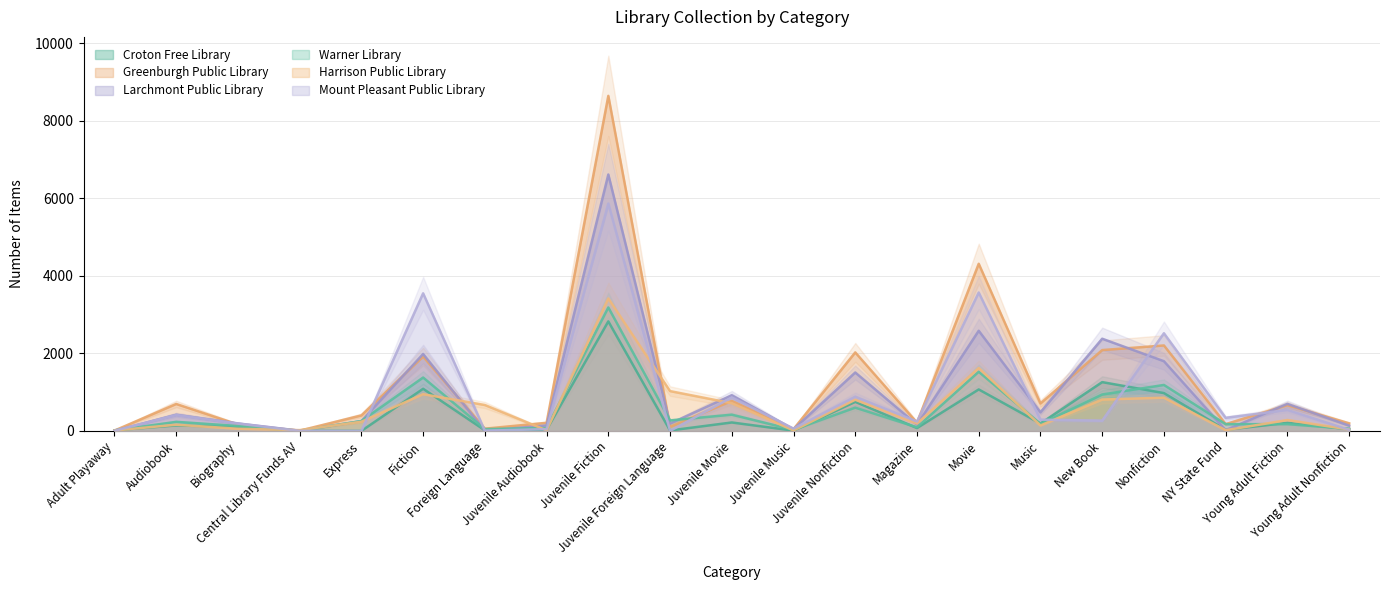

The Mount Pleasant Public Library series shows 291 at Music. True or false?

True